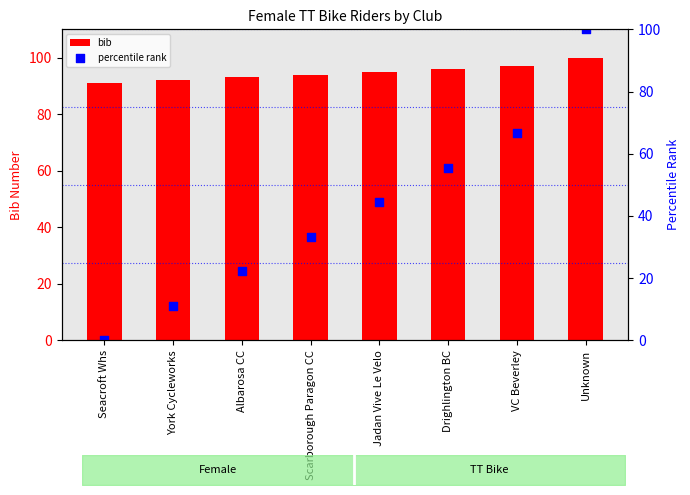

At which category is the sum across all series the highest?

Unknown